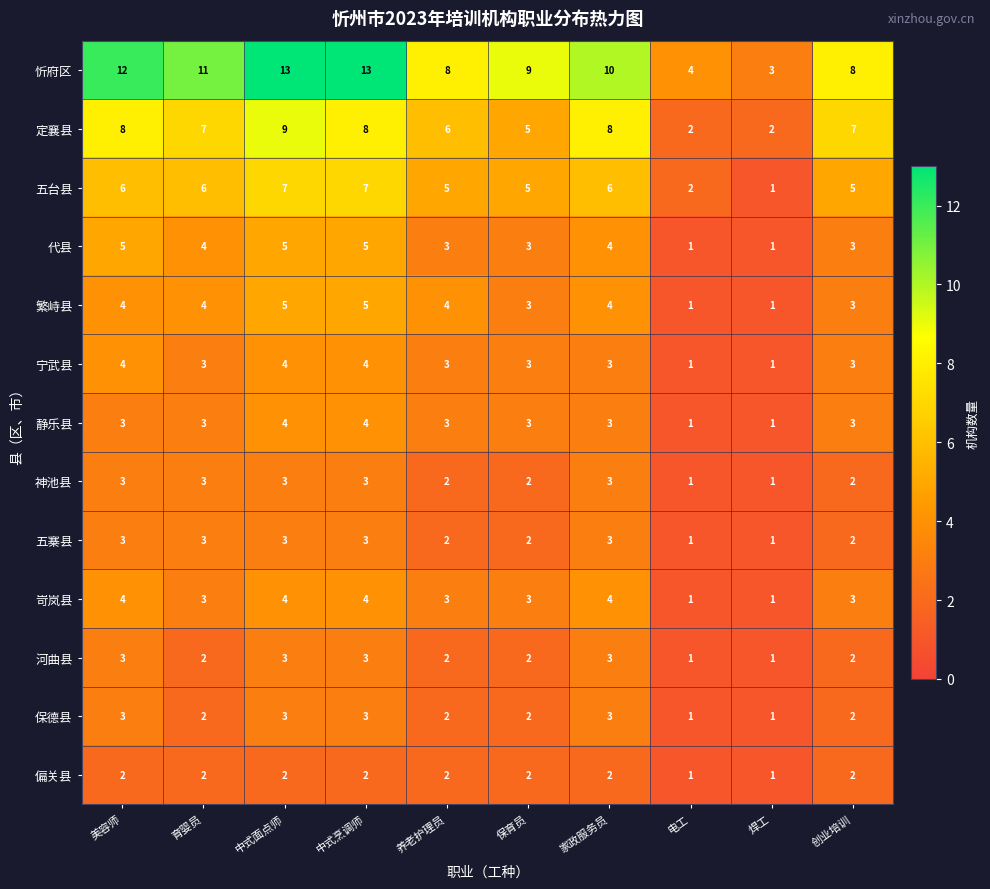

At which label does 忻府区 reach its minimum?

焊工